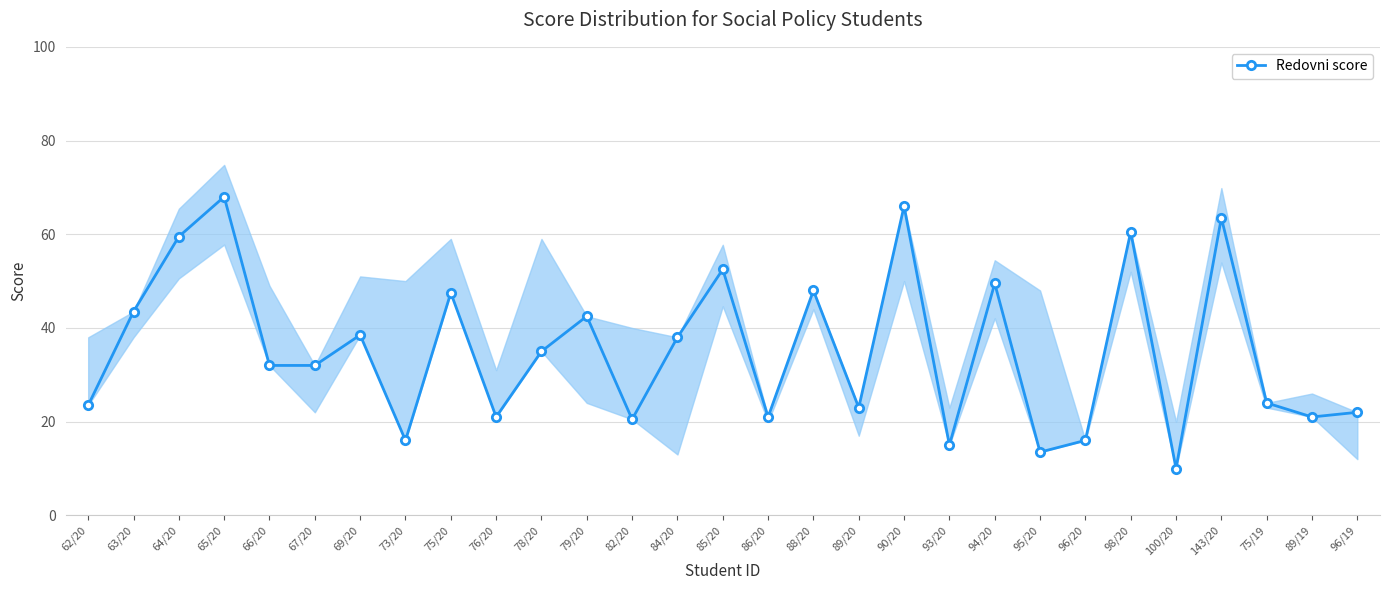

Reading left to right, what are all the values shown in this chart?

23.5	43.5	59.5	68.0	32.0	32.0	38.5	16.0	47.5	21.0	35.0	42.5	20.5	38.0	52.5	21.0	48.0	23.0	66.0	15.0	49.5	13.5	16.0	60.5	10.0	63.5	24.0	21.0	22.0